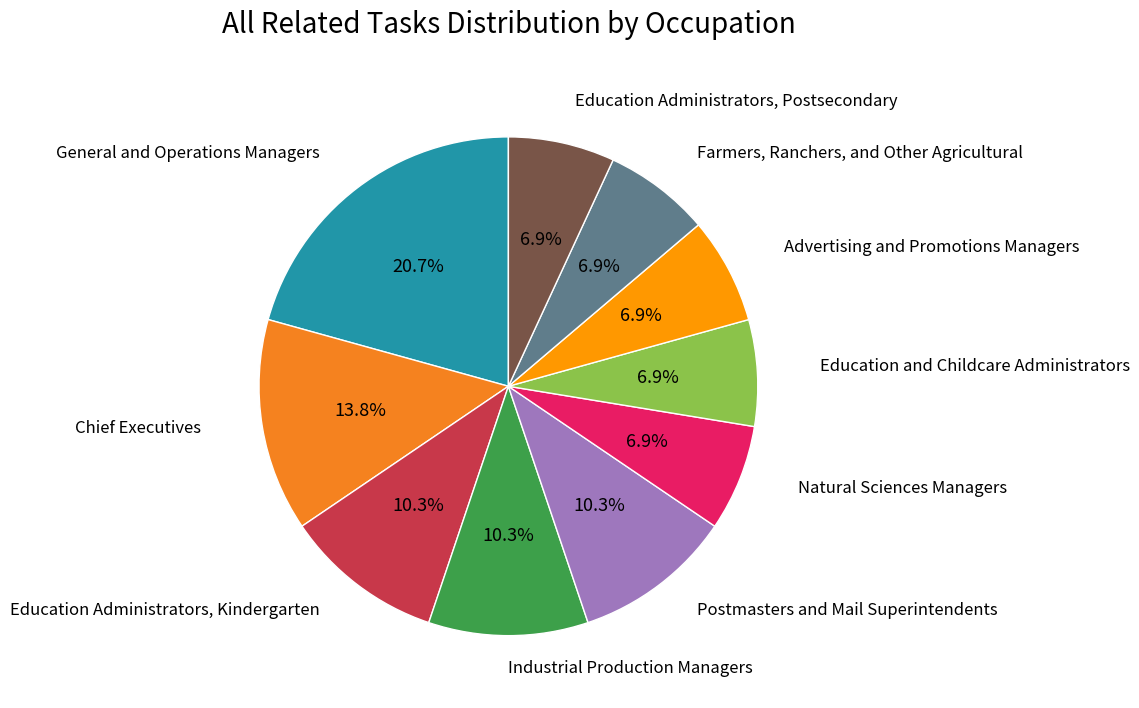

True or false: Chief Executives accounts for 14% of the total.

True